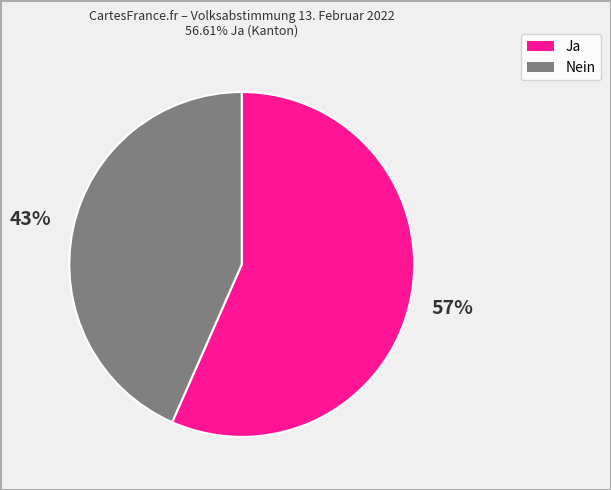

What is the ratio of the value at Ja to the value at Nein?

1.3